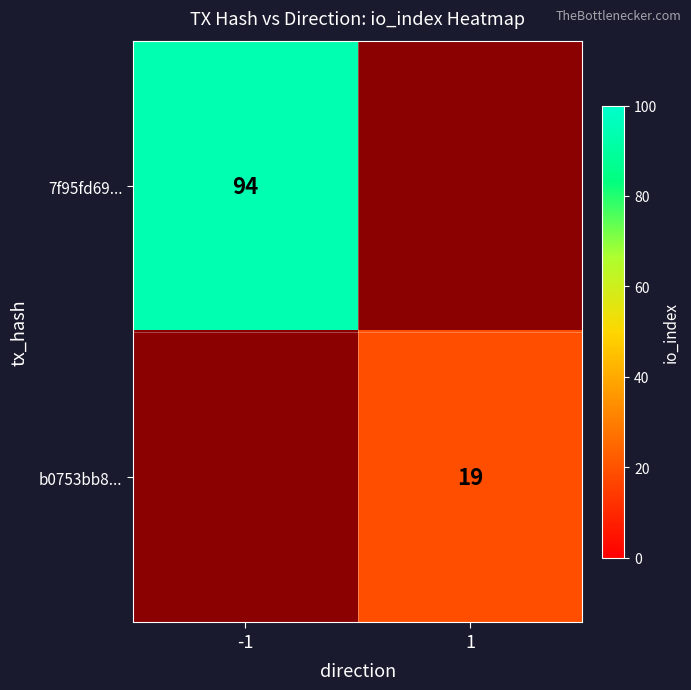

How many data points does each series have?

2